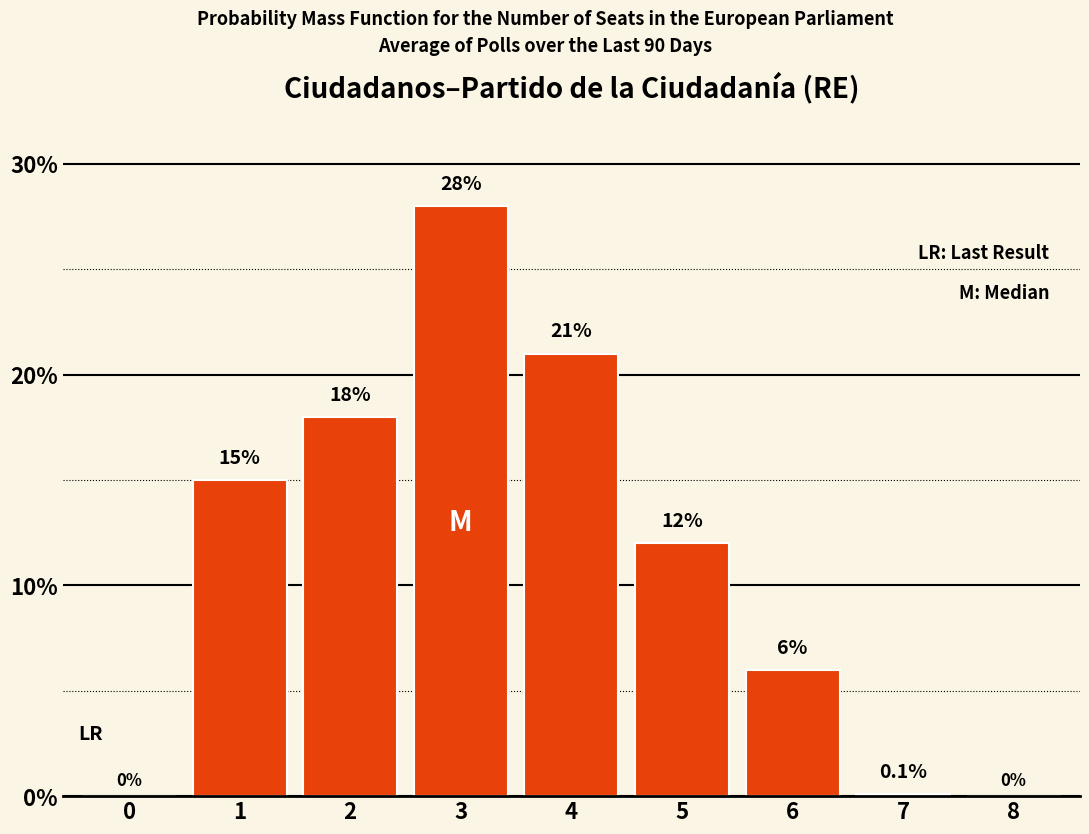

Reading left to right, what are all the values shown in this chart?

0=0.0	1=15.0	2=18.0	3=28.0	4=21.0	5=12.0	6=6.0	7=0.1	8=0.0